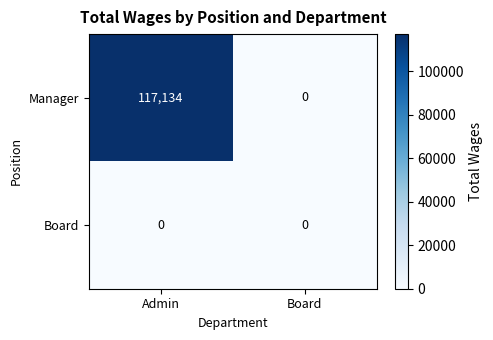

Rank the series by their average value, from highest to lowest.

Manager, Board